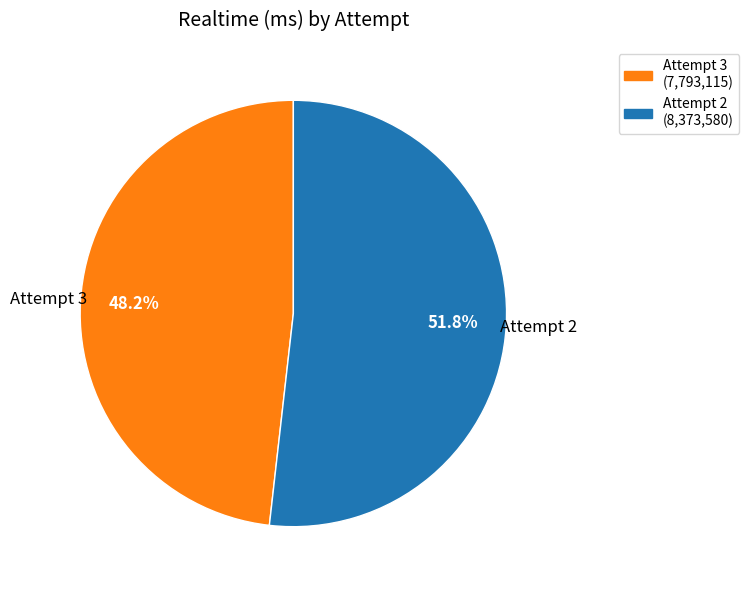

Approximately how many times larger is the value at Attempt 2 compared to Attempt 3?

1.1